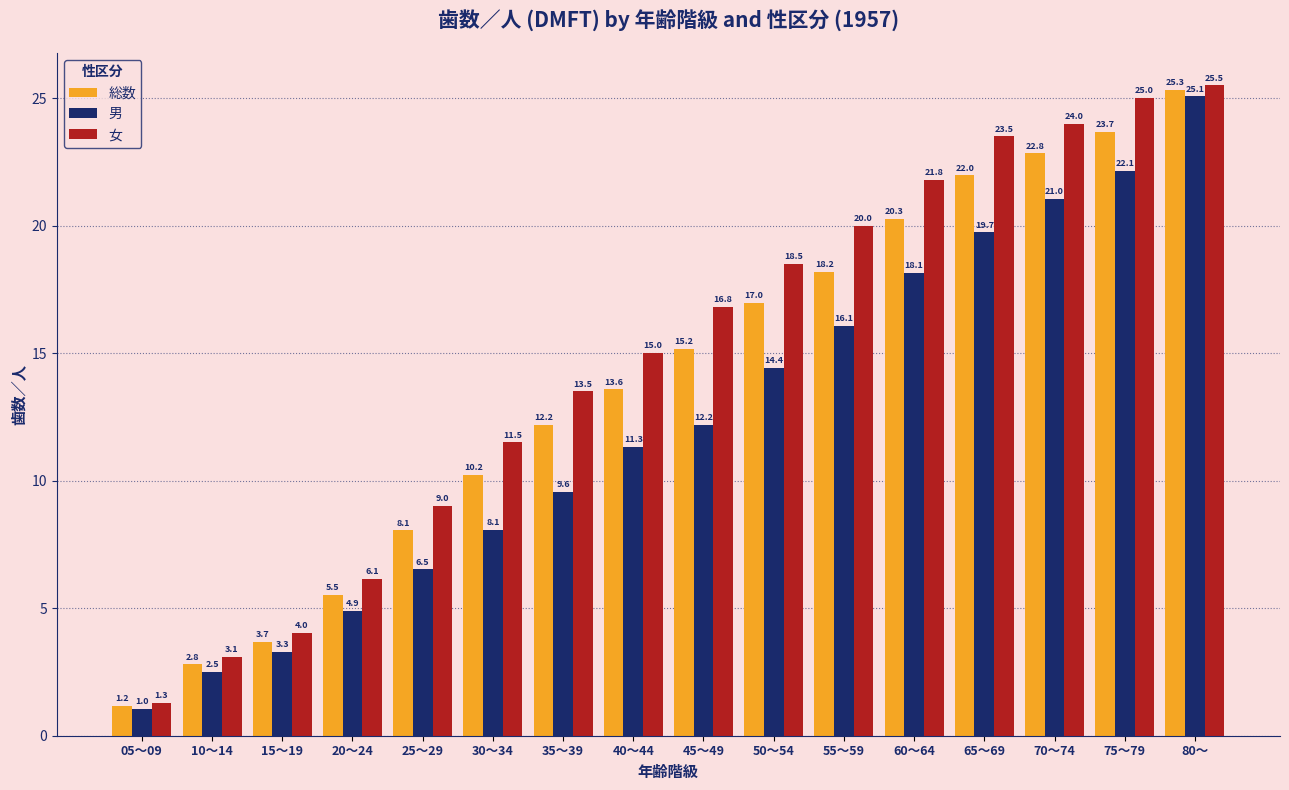

At which label does 男 first exceed 12?

45～49